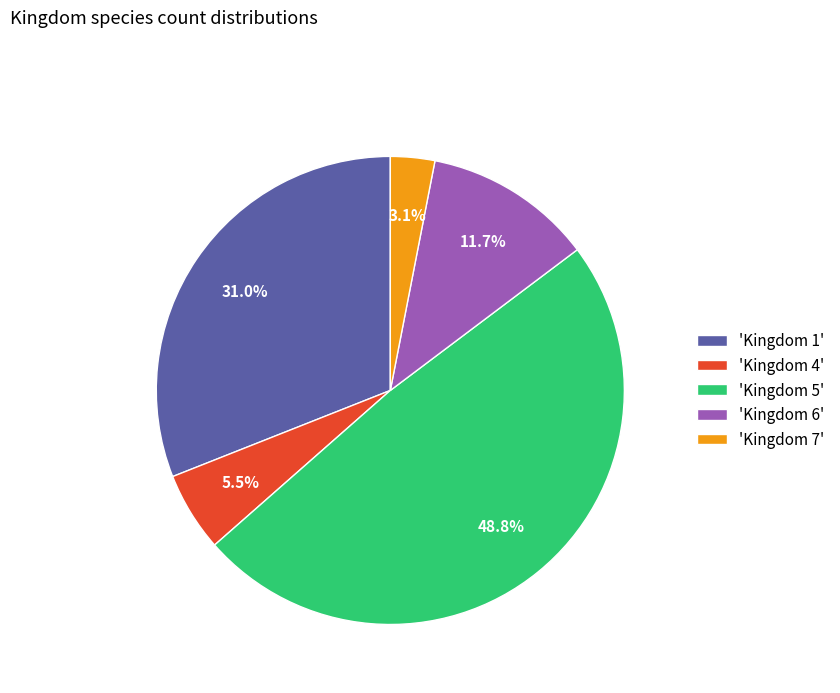

Is 'Kingdom 1' the majority of the pie?

No